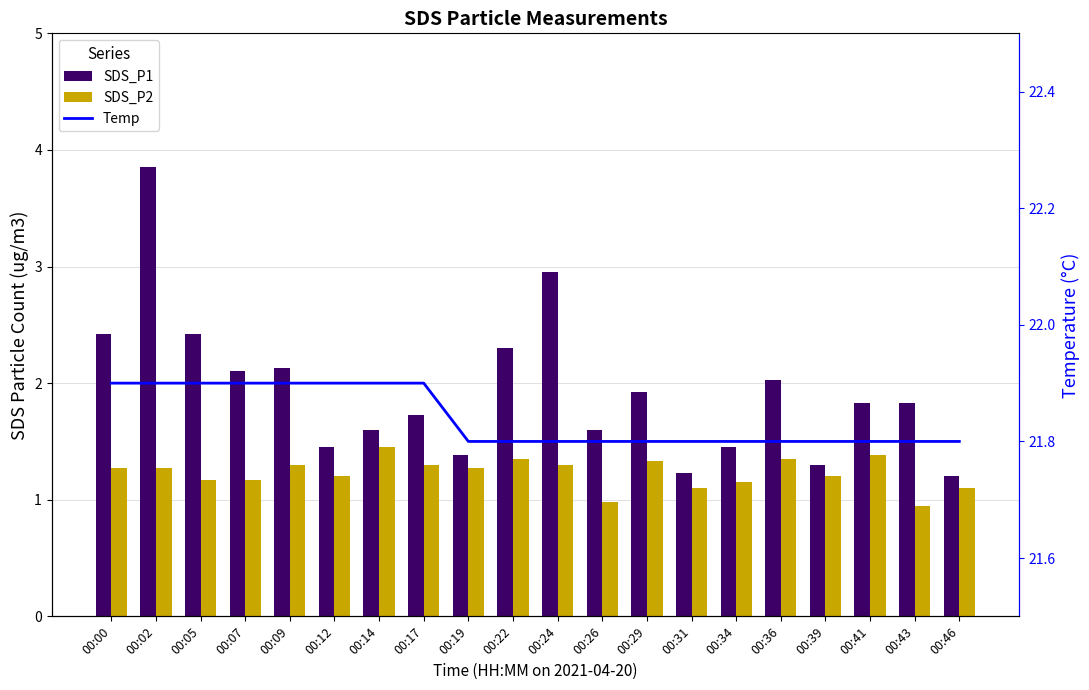

Between 00:00 and 00:24, which is larger?

00:24